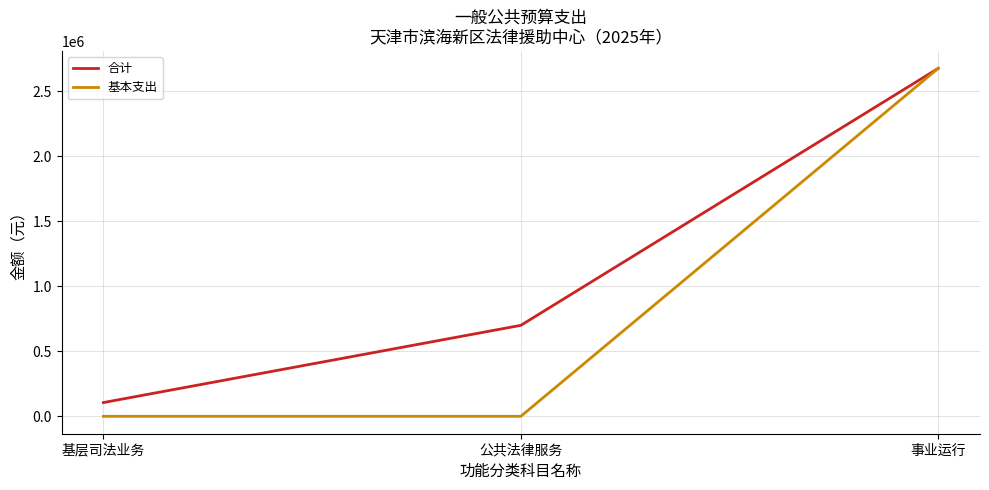

Does the chart display data point markers on the line(s)?

No